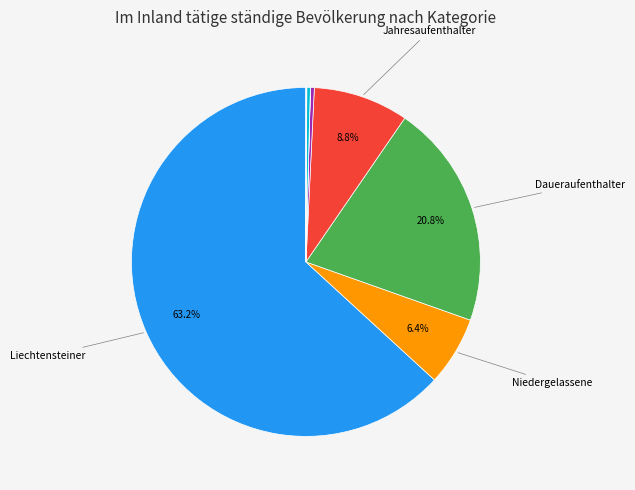

Is there any slice that represents more than half of the pie?

Yes